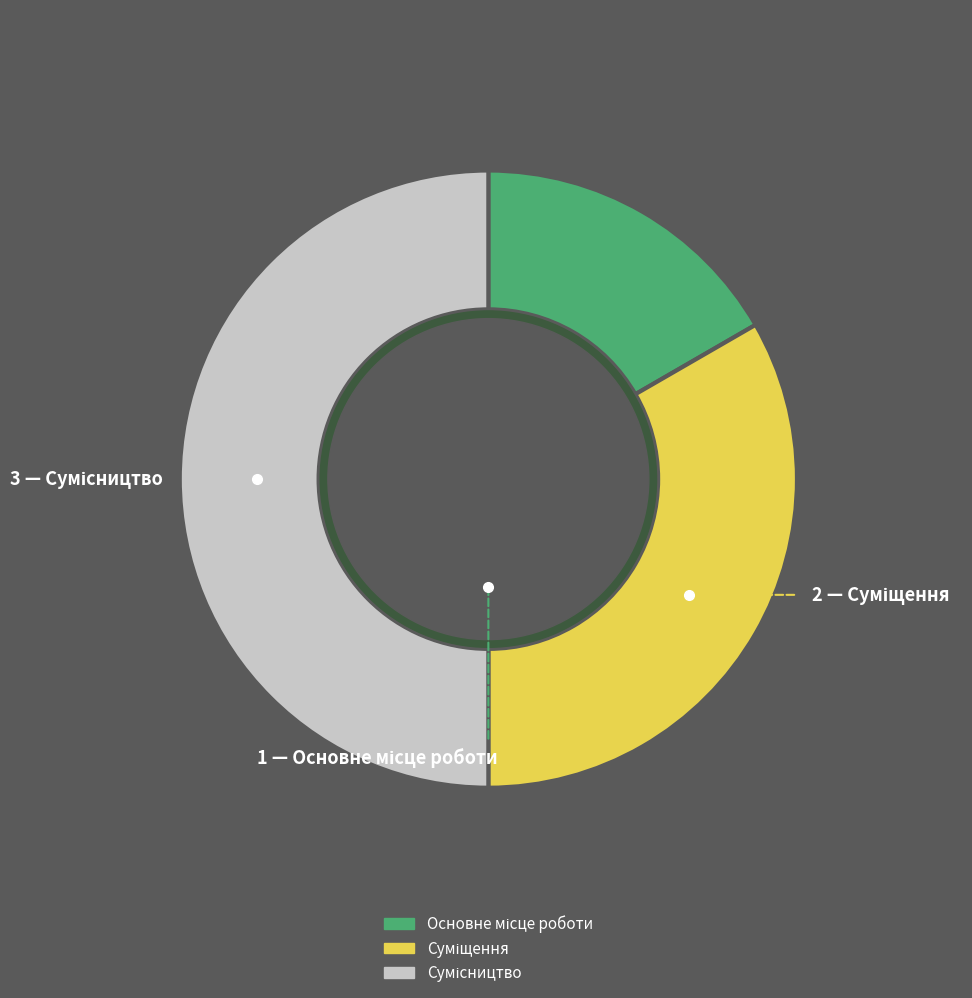

What percentage do Суміщення and Основне місце роботи together represent?

50.0%